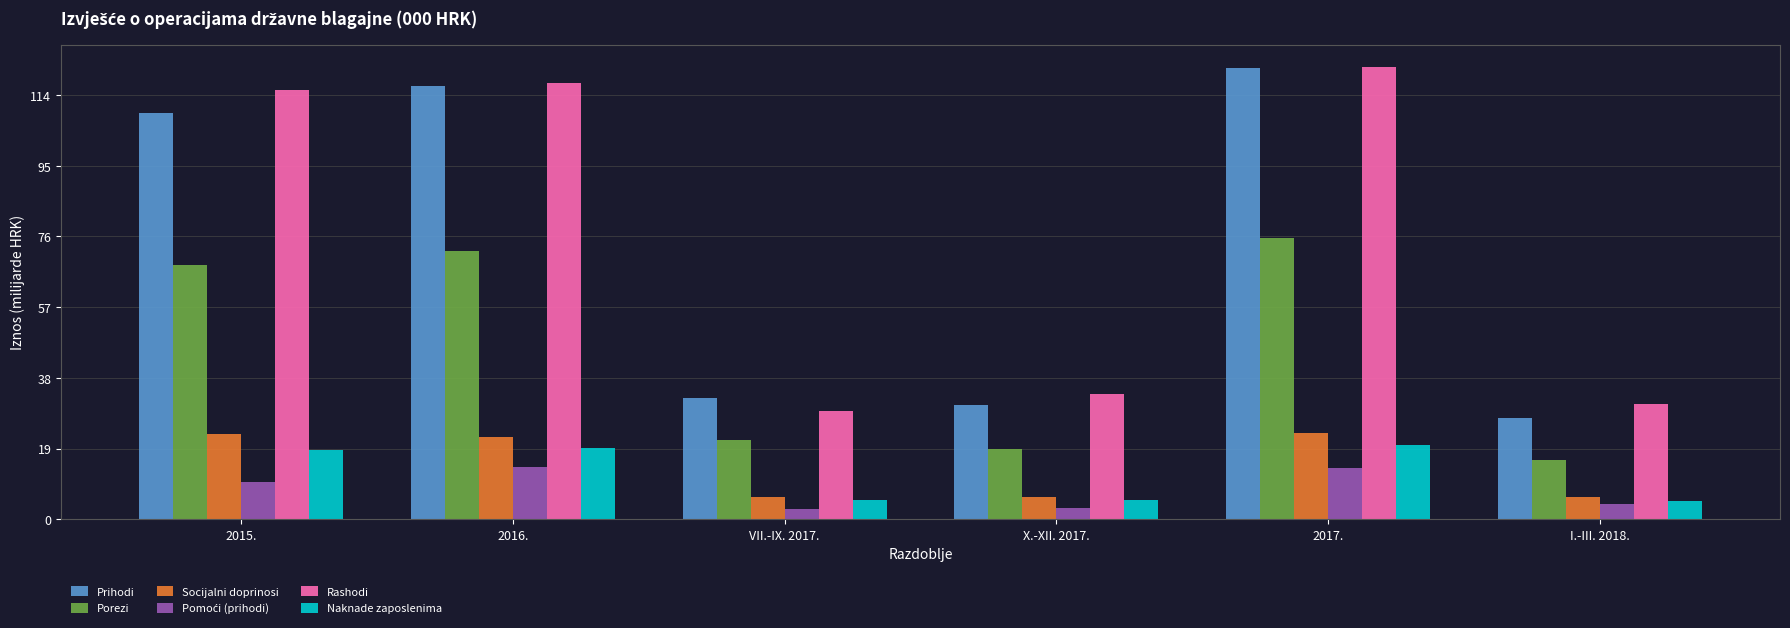

Is it true that Prihodi equals 32.6 at VII.-IX. 2017.?

True